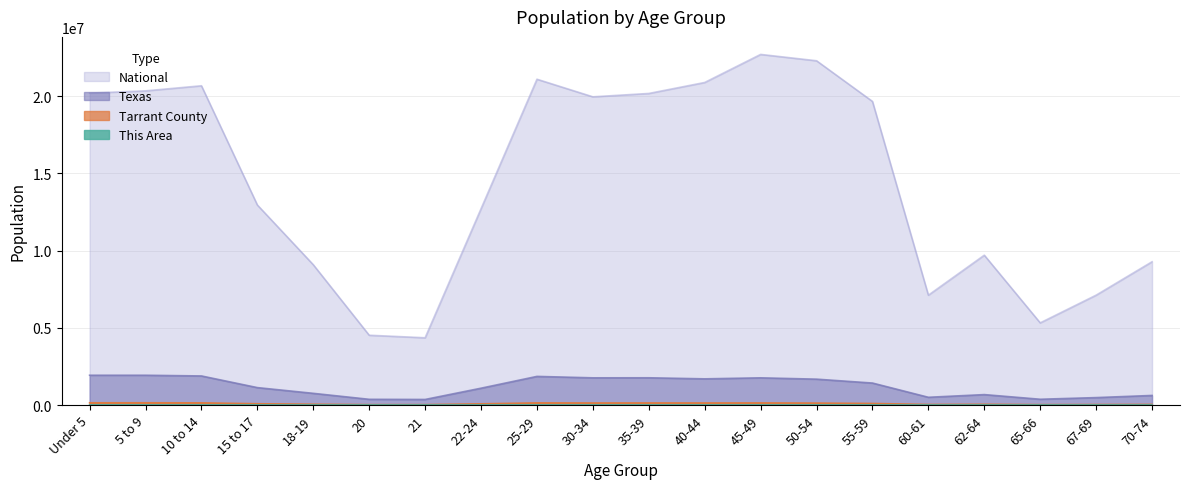

What is the label of the 12th point from the left?

40-44